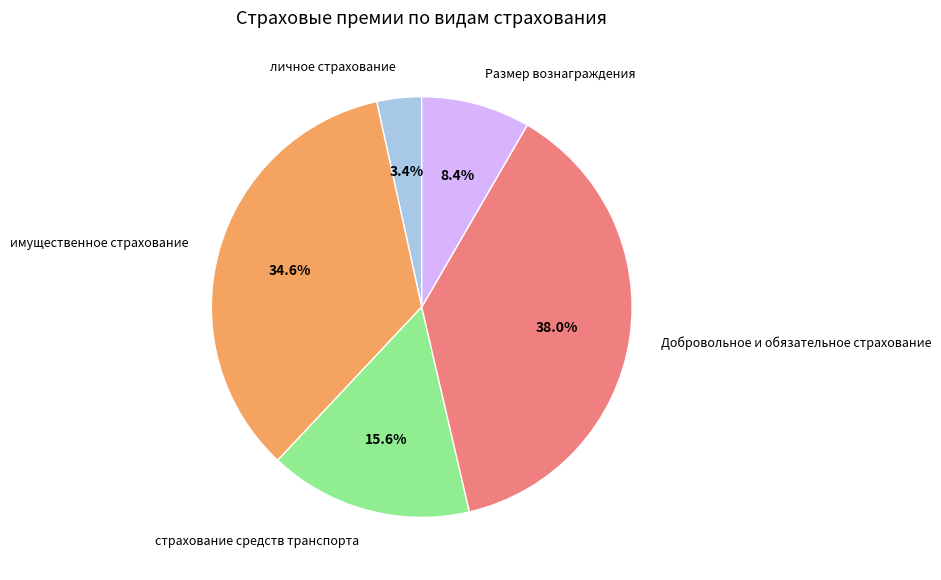

True or false: Добровольное и обязательное страхование accounts for 38% of the total.

True